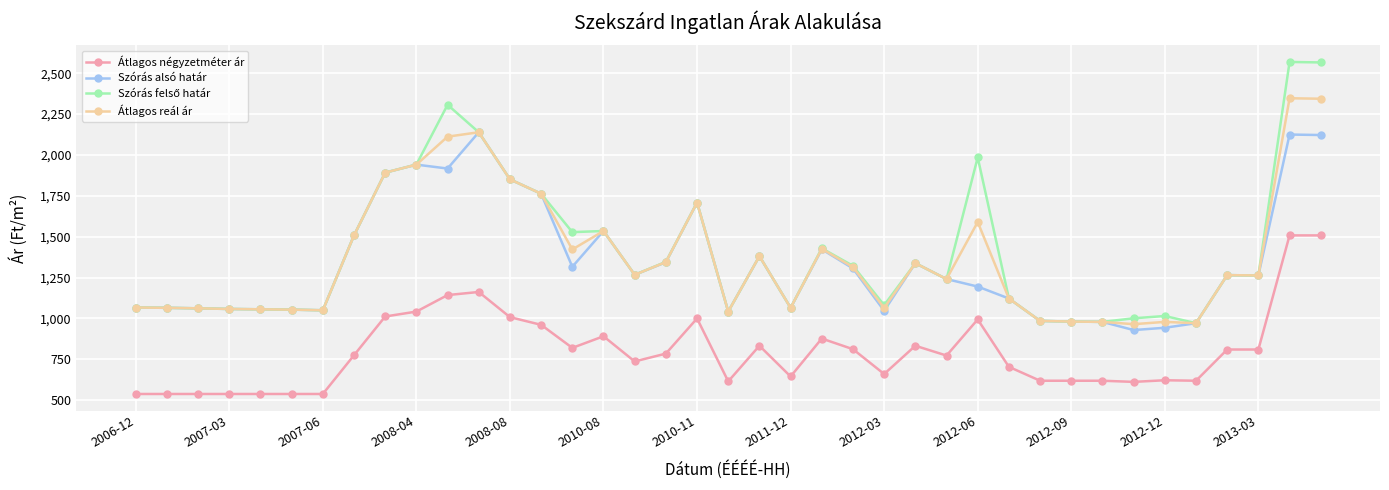

What is the value of the Átlagos négyzetméter ár point at the 13th from the left?

1008